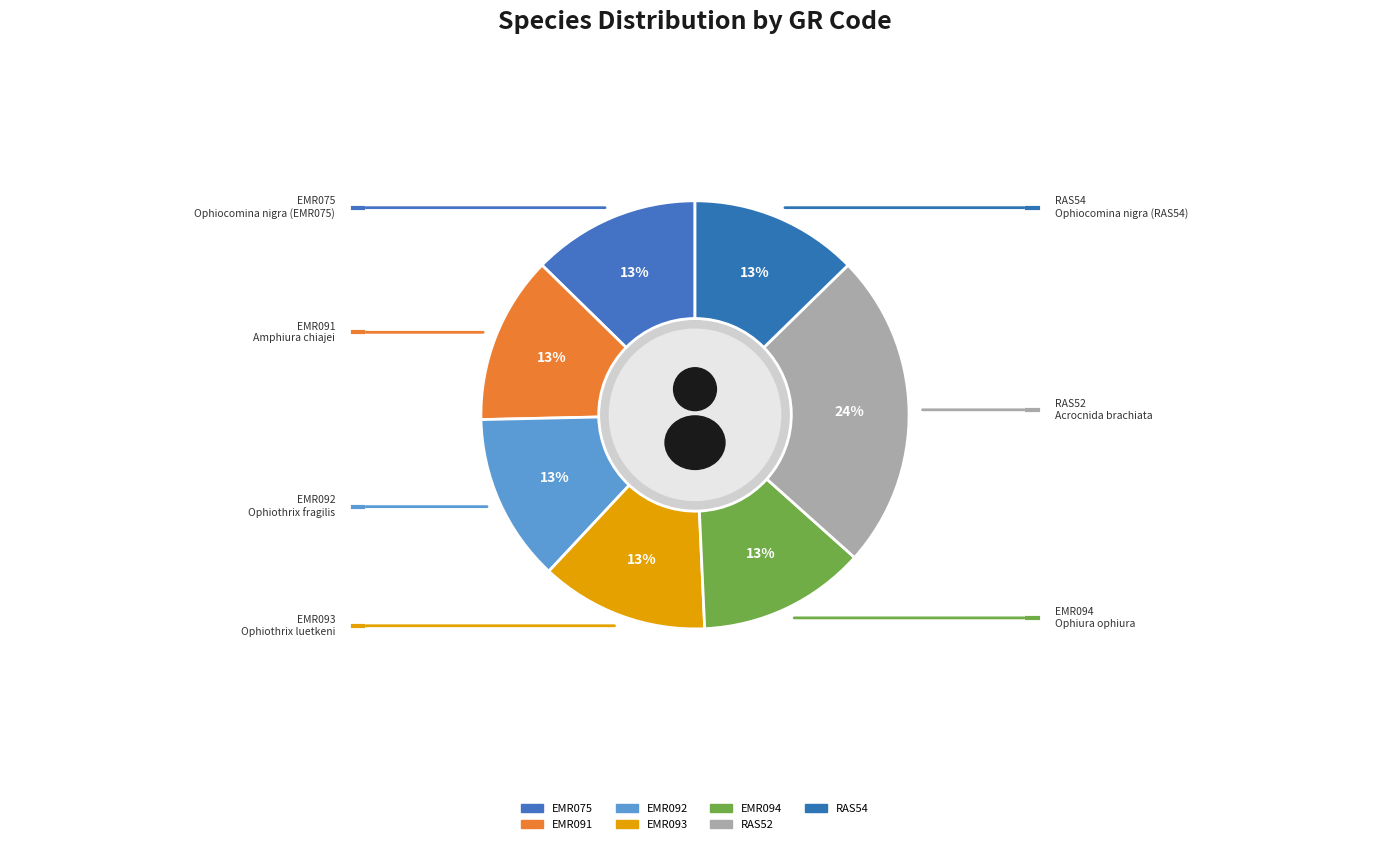

What is the smallest slice in the pie chart?

EMR094